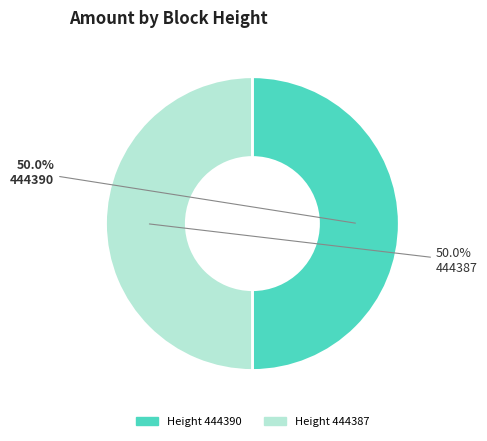

Approximately how many times larger is the value at Height 444387 compared to Height 444390?

1.0